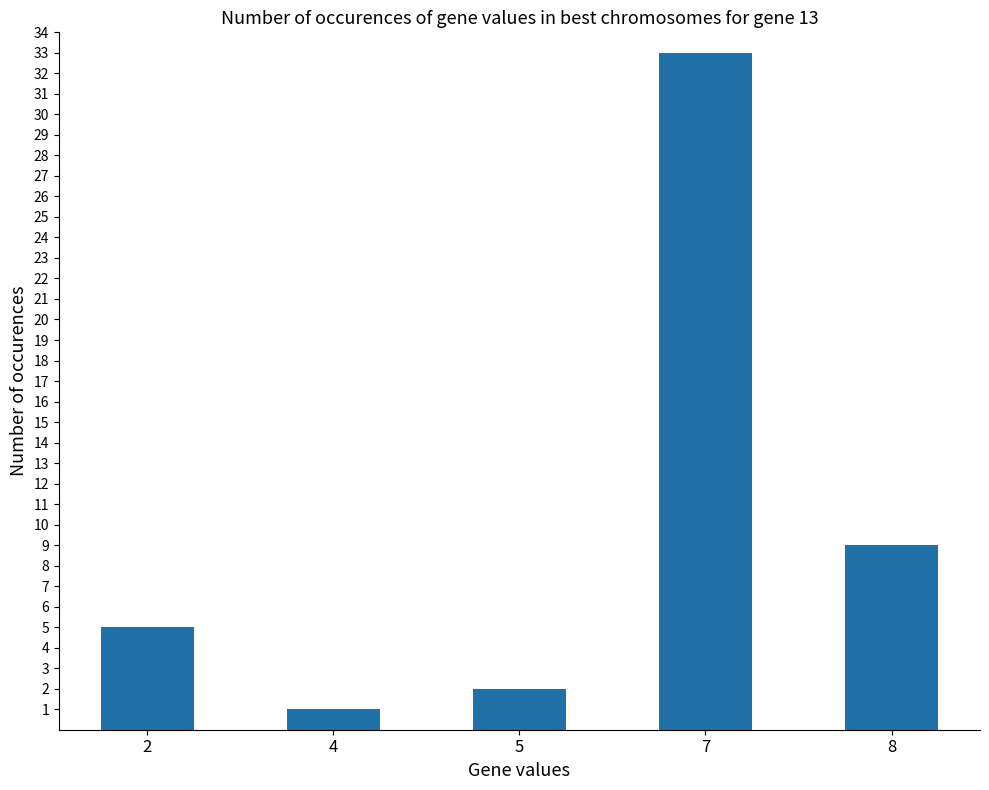

The chart shows a value of 2 at 5. True or false?

True